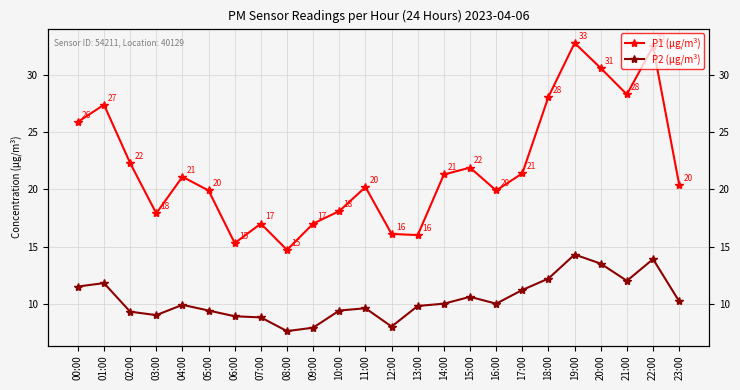

True or false: P1 (µg/m³) and P2 (µg/m³) cross at least once.

False